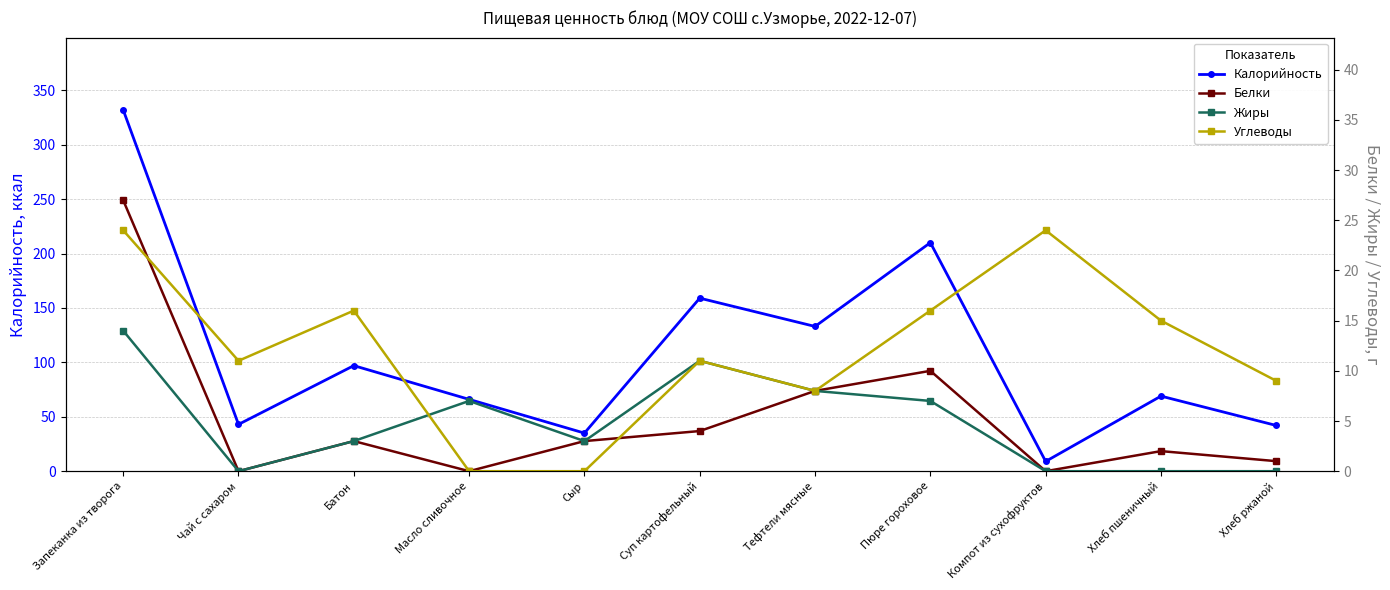

What is the label of the 6th point from the right?

Суп картофельный